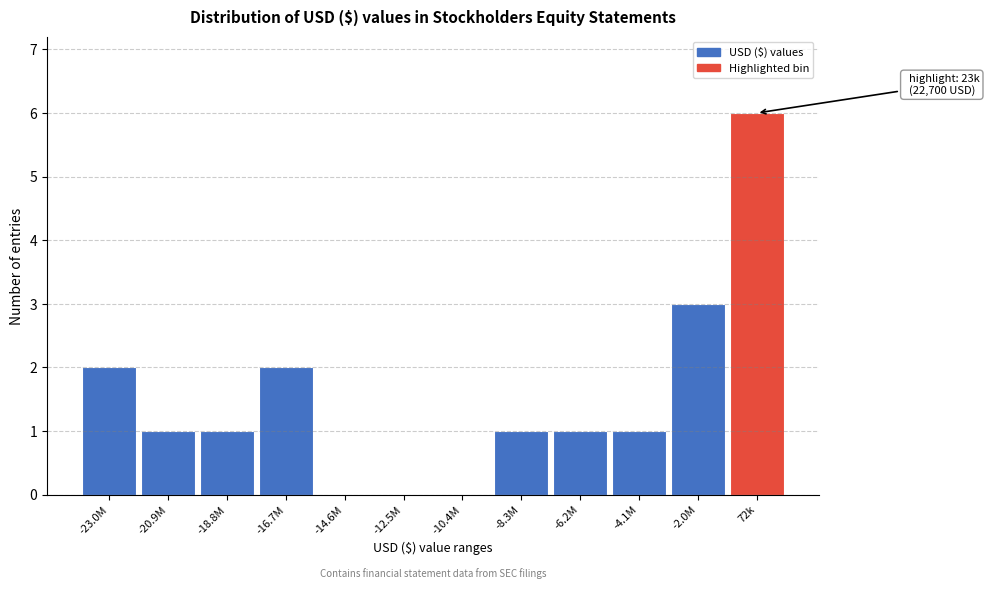

Reading left to right, extract all data points from this chart.

-23.0M=2	-20.9M=1	-18.8M=1	-16.7M=2	-14.6M=0	-12.5M=0	-10.4M=0	-8.3M=1	-6.2M=1	-4.1M=1	-2.0M=3	72k=6